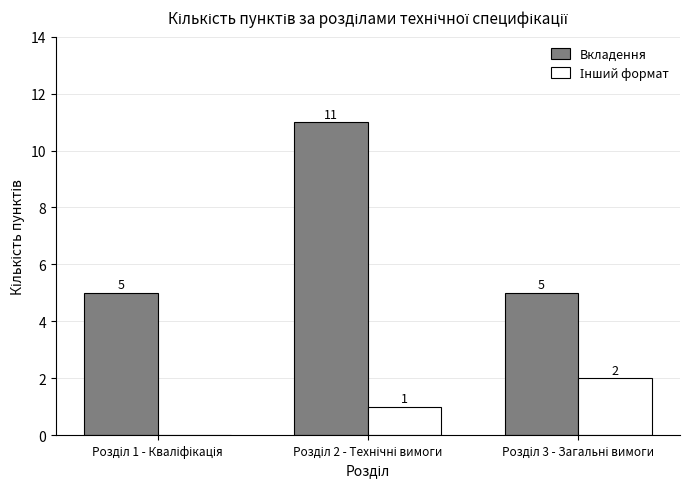

What is the sum of all Вкладення values?

21